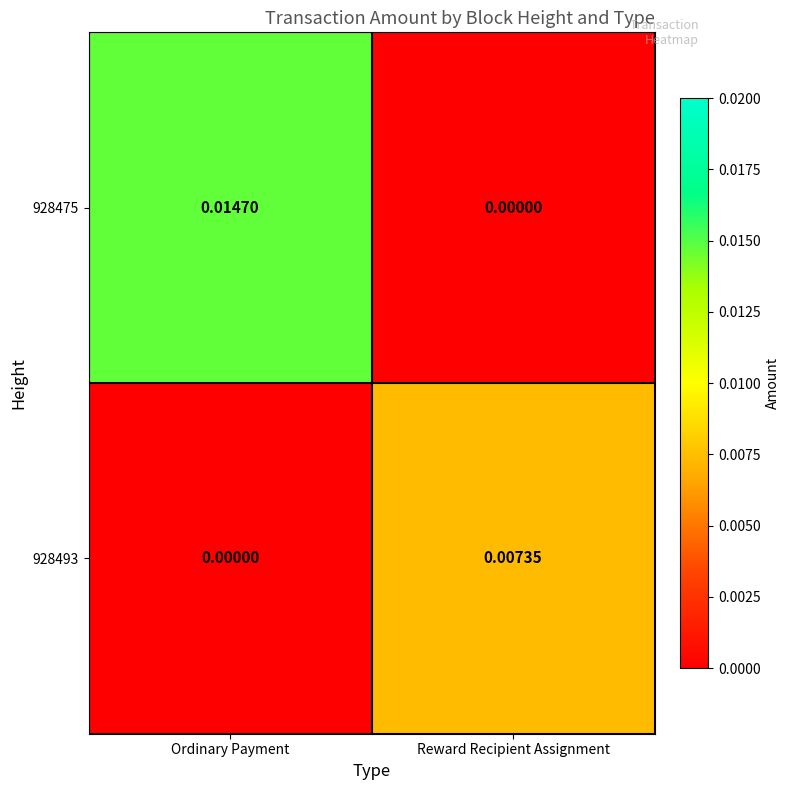

At which category is the sum across all series the highest?

Ordinary Payment